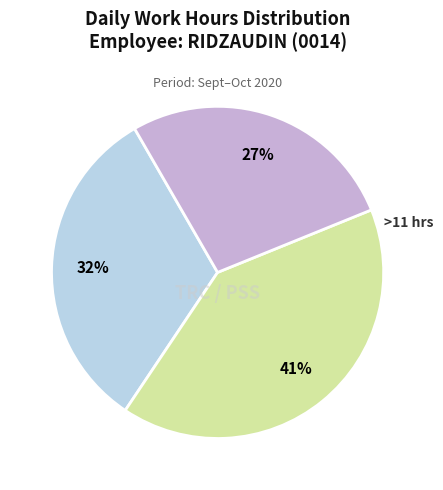

Does any single category account for the majority?

No